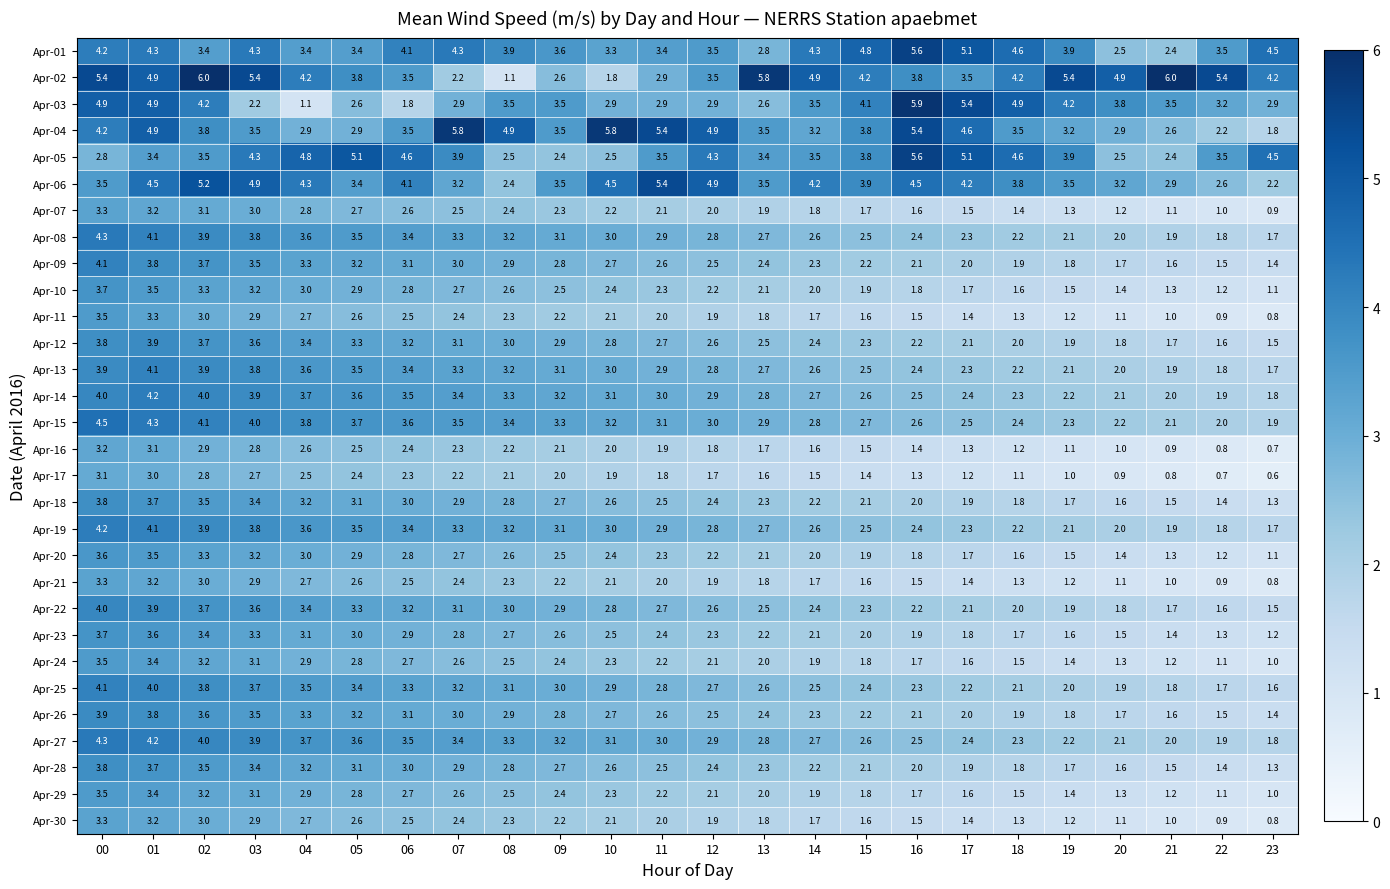

What is the difference between the second highest and minimum values in the Apr-09 series?

2.4